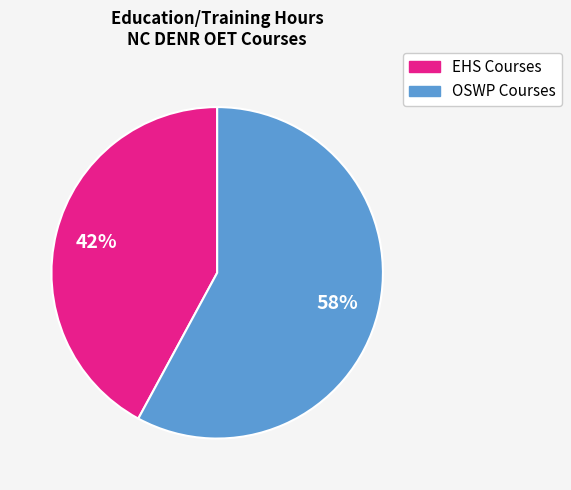

Is there a majority slice in this chart?

Yes